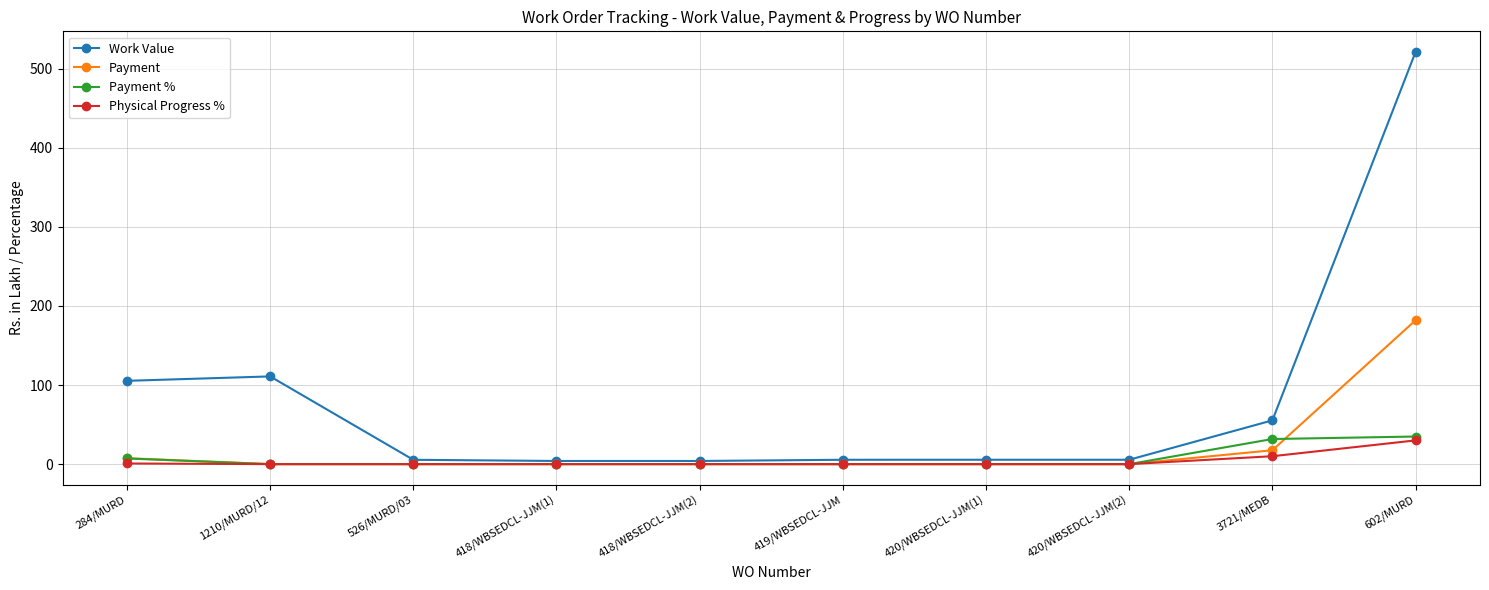

What is the highest value of the Physical Progress % series?

30.0